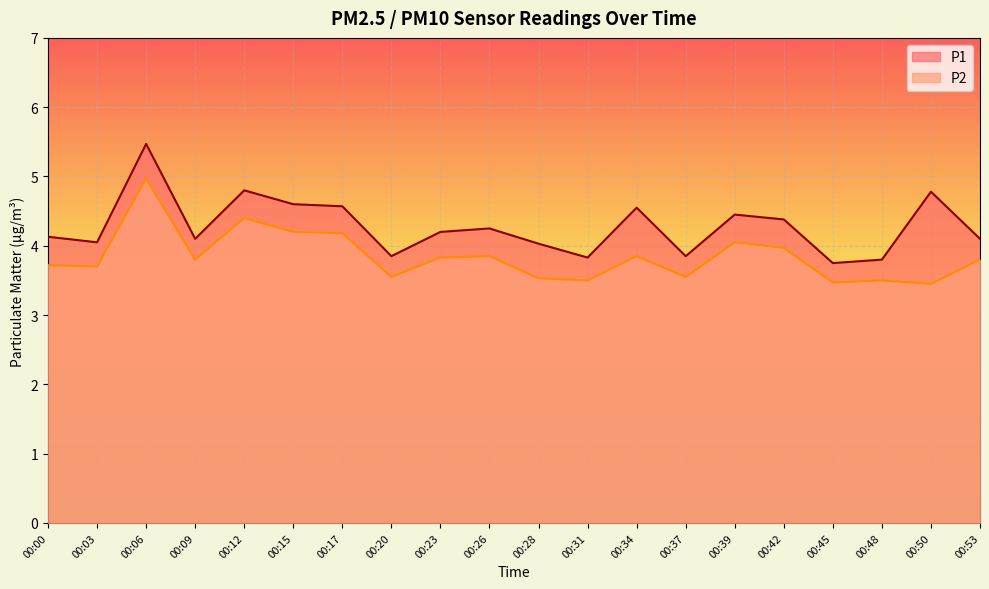

What is the difference between the maximum and minimum values in the P2 series?

1.5